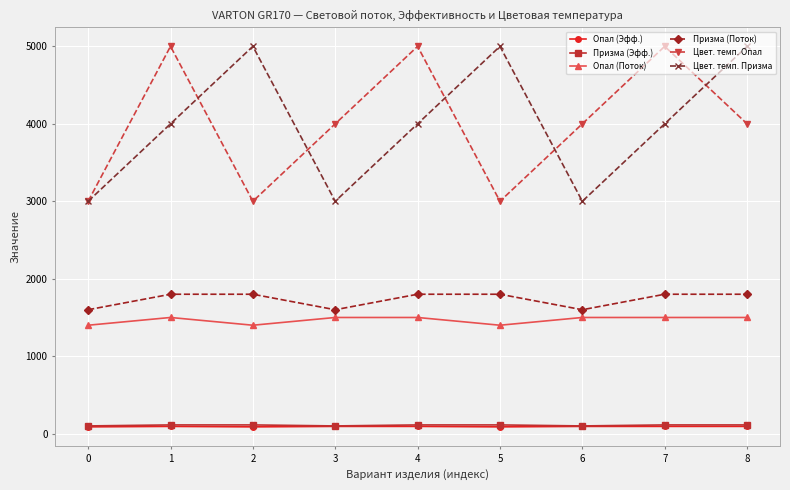

At which category does Цвет. темп. Опал reach its first local valley?

2